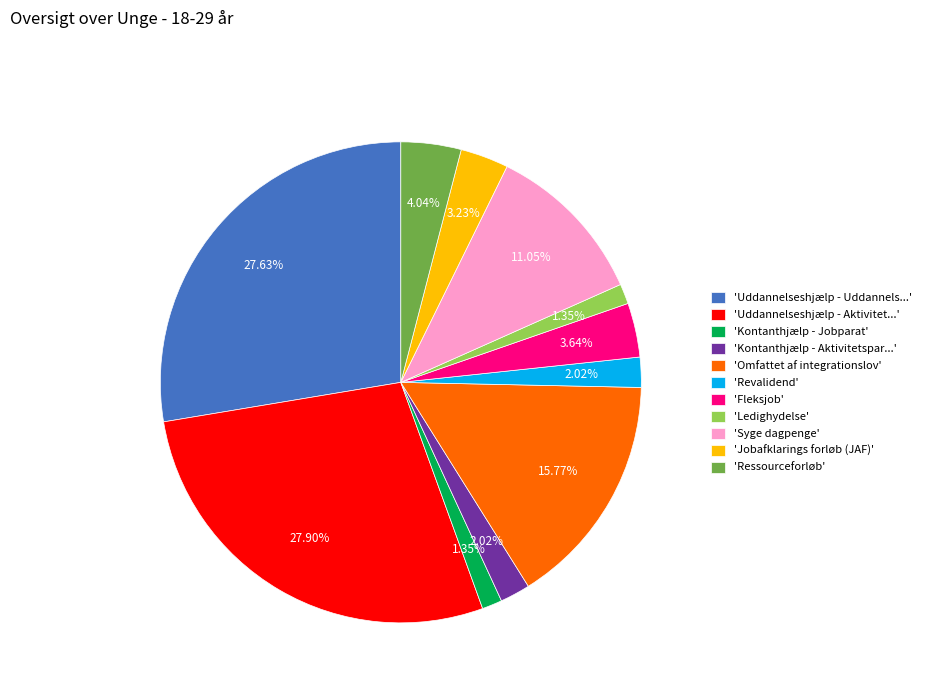

Count the number of slices in the pie.

11